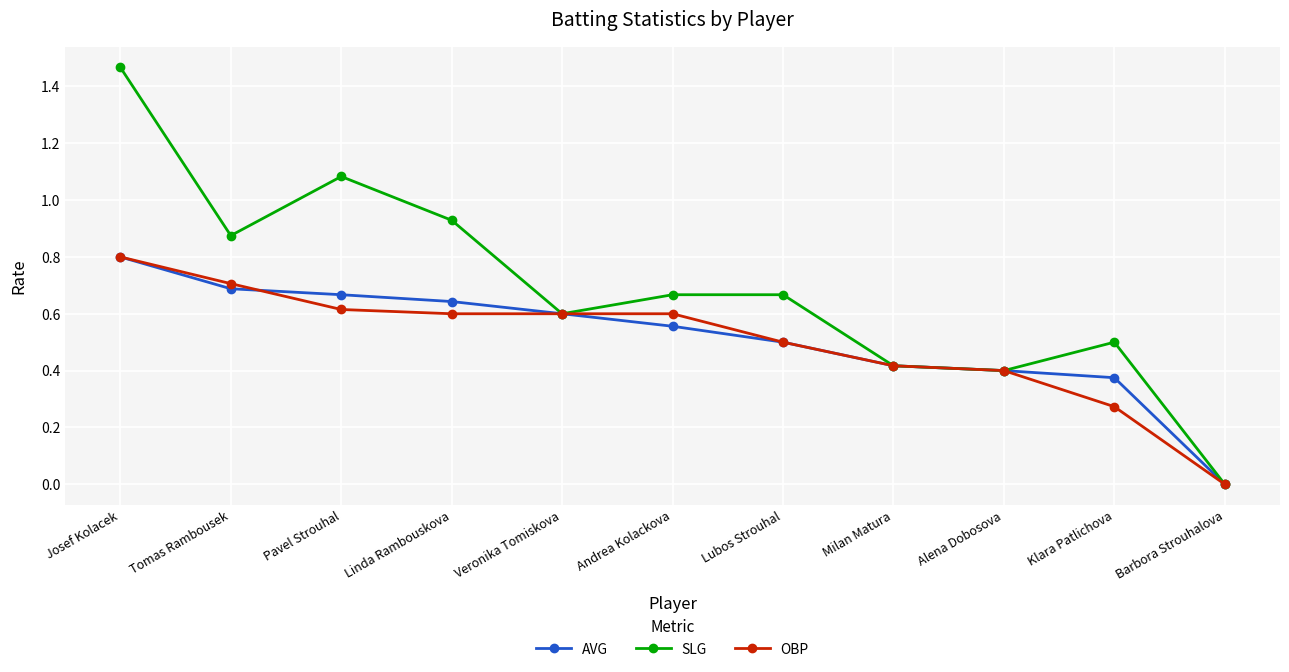

The OBP series shows 0.6 at Pavel Strouhal. True or false?

True